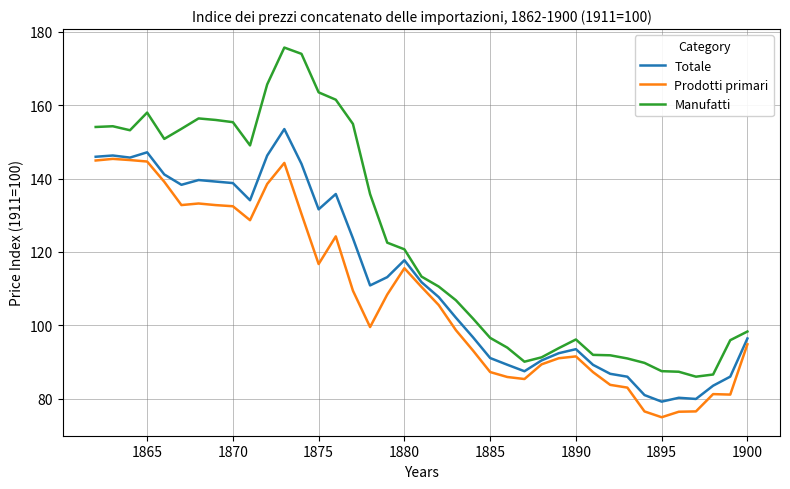

What is the sum of all Totale values?

4404.3